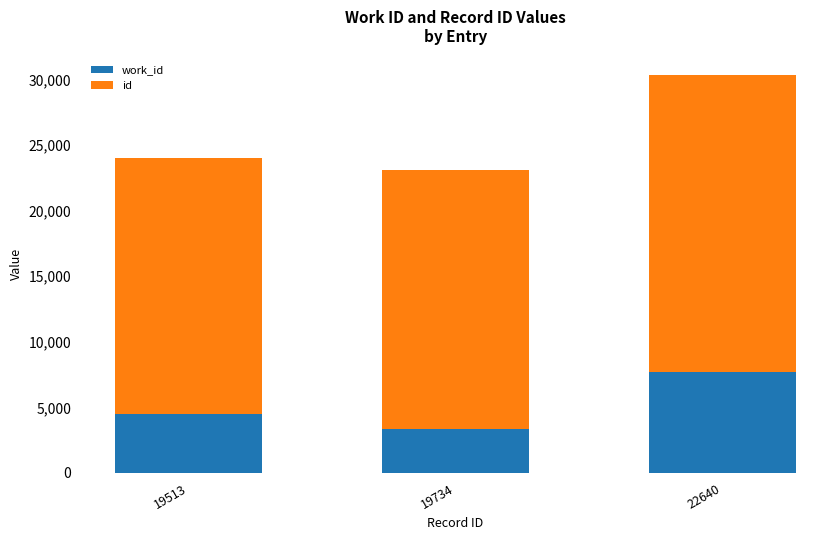

At which category is the sum across all series the highest?

22640